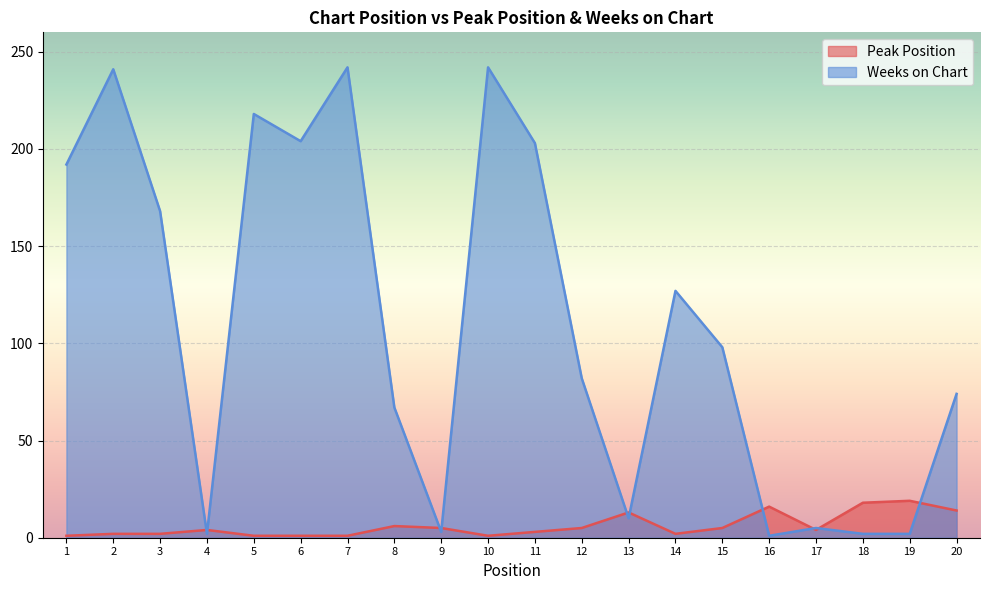

Rank the series by their average value, from highest to lowest.

Weeks on Chart, Peak Position